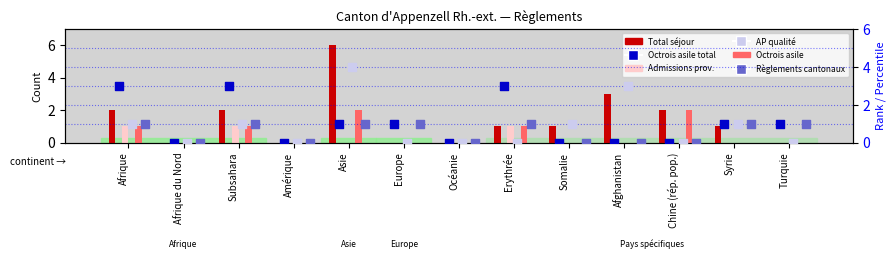

What is the total value across all series at Turquie?

2